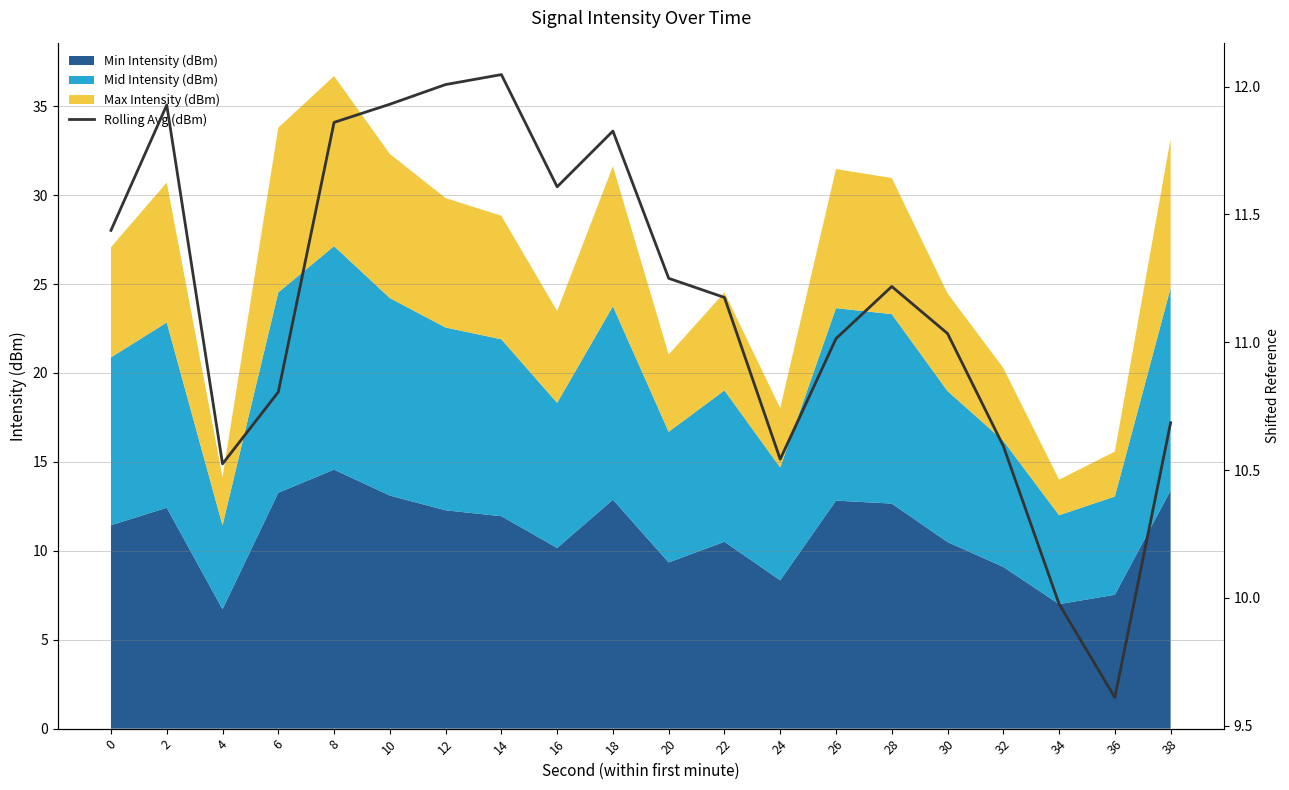

List the labels in order of value, smallest first.

36, 34, 4, 24, 32, 38, 6, 26, 30, 22, 28, 20, 0, 16, 18, 8, 2, 10, 12, 14